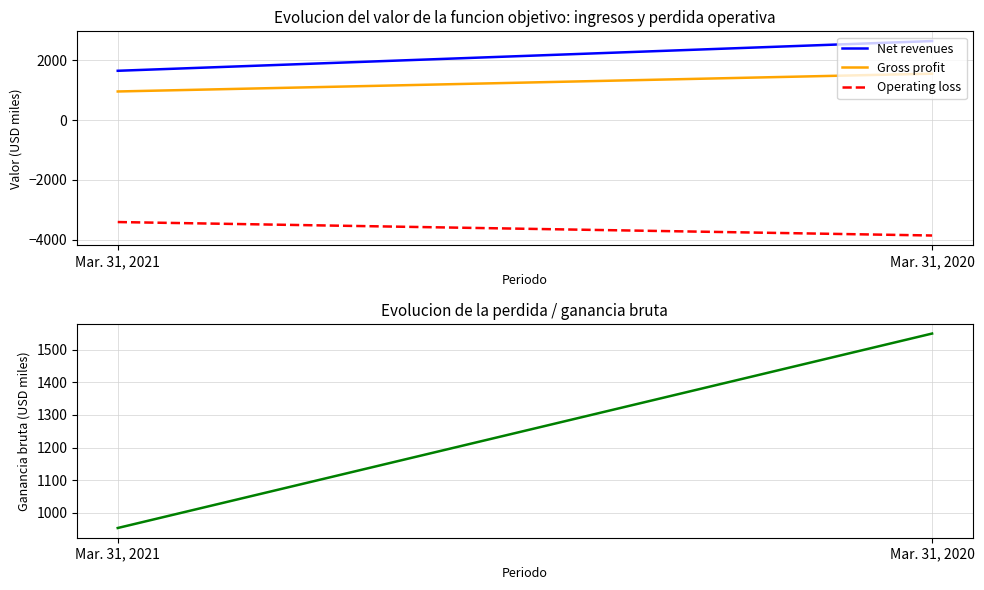

What is the sum of all Gross profit values?

2503